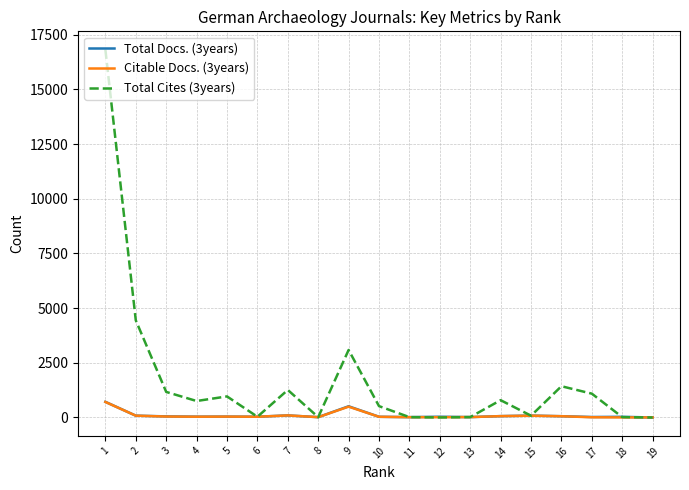

The value of Total Docs. (3years) at 19 is 0. True or false?

True